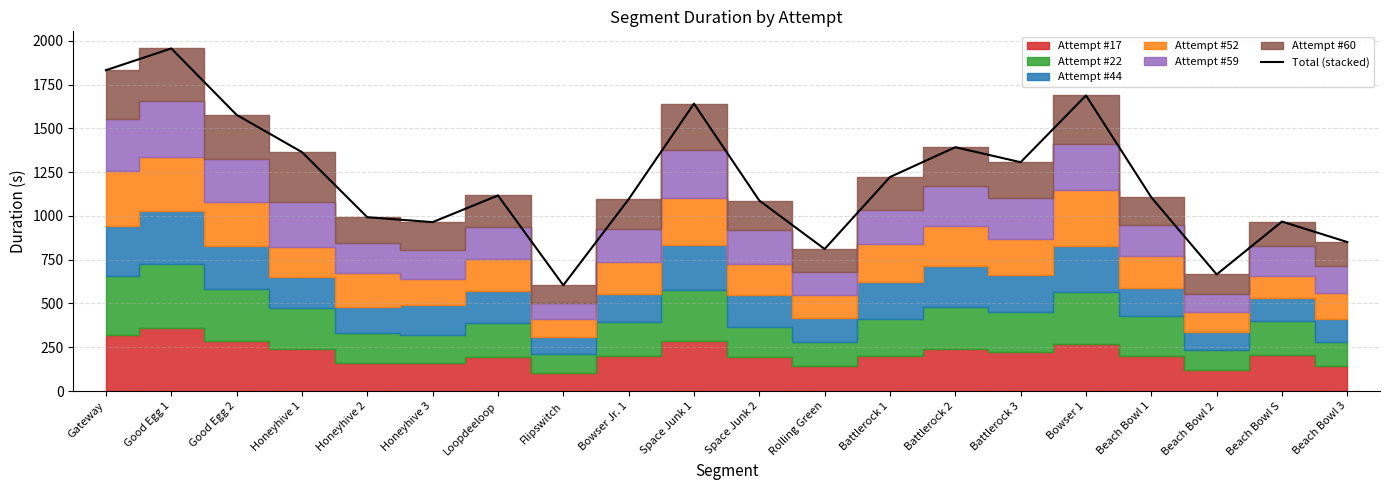

Where does the data first go above 1116?

Gateway